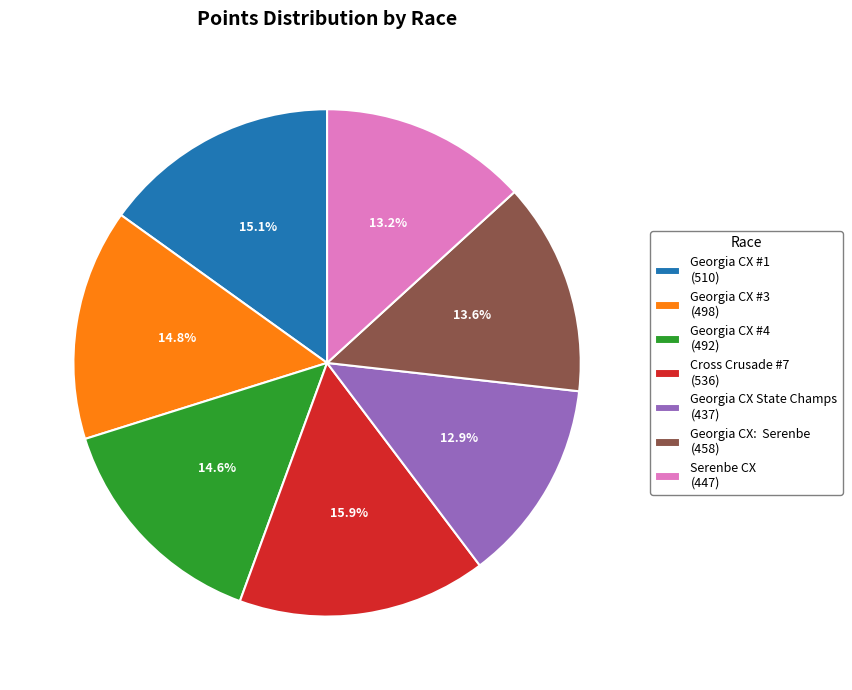

Between Georgia CX #3 (498) and Cross Crusade #7 (536), which is larger?

Cross Crusade #7 (536)